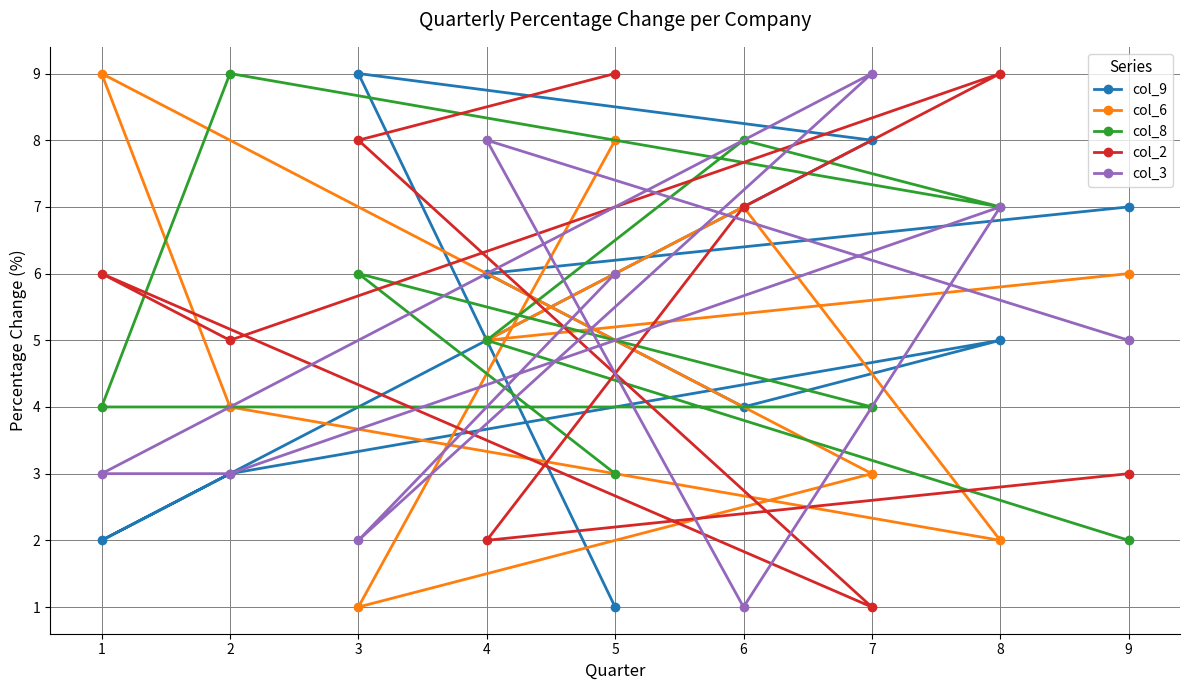

How many data points does each series have?

9